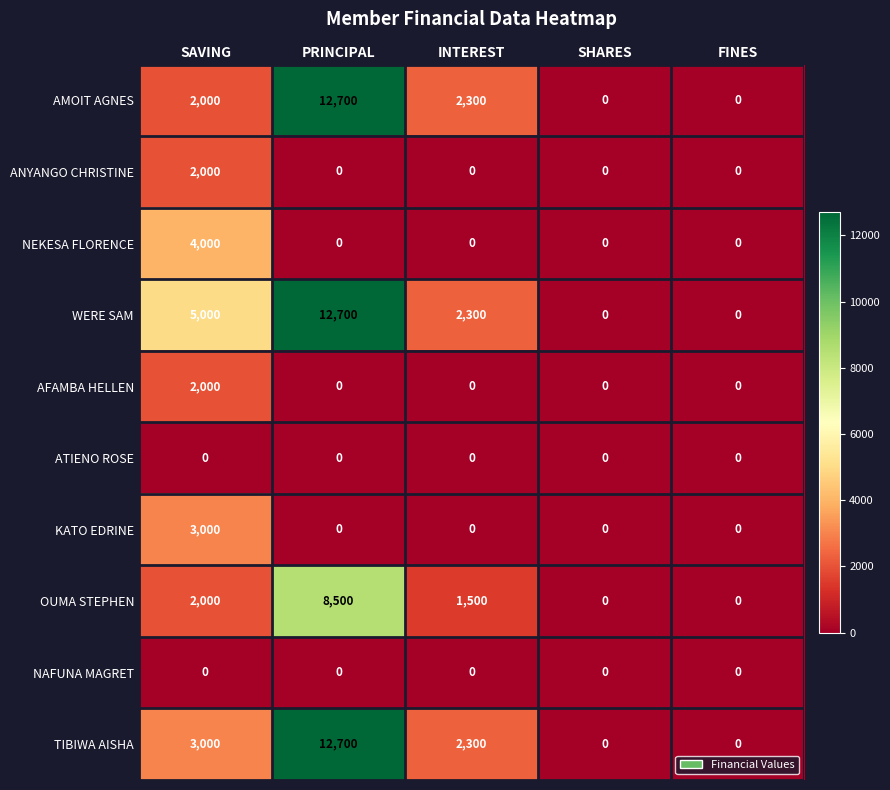

At which label does WERE SAM first exceed 2300?

SAVING